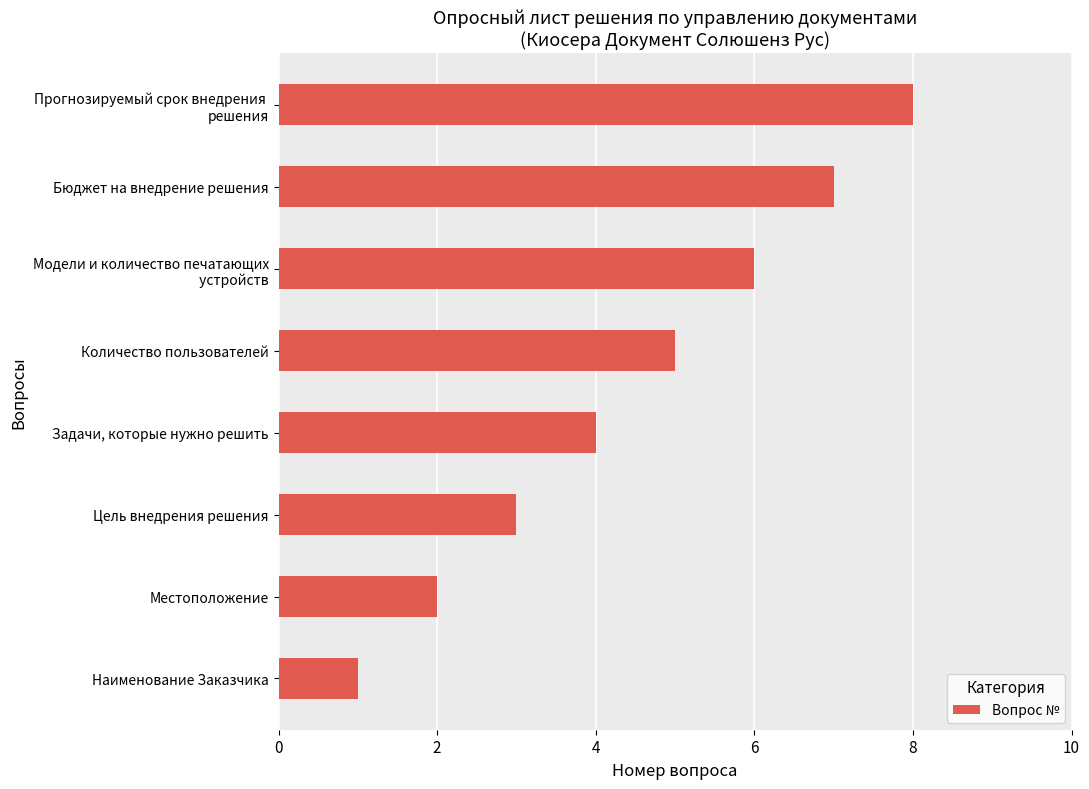

List the labels in order of value, largest first.

Прогнозируемый срок внедрения 
решения, Бюджет на внедрение решения, Модели и количество печатающих
 устройств, Количество пользователей, Задачи, которые нужно решить, Цель внедрения решения, Местоположение, Наименование Заказчика